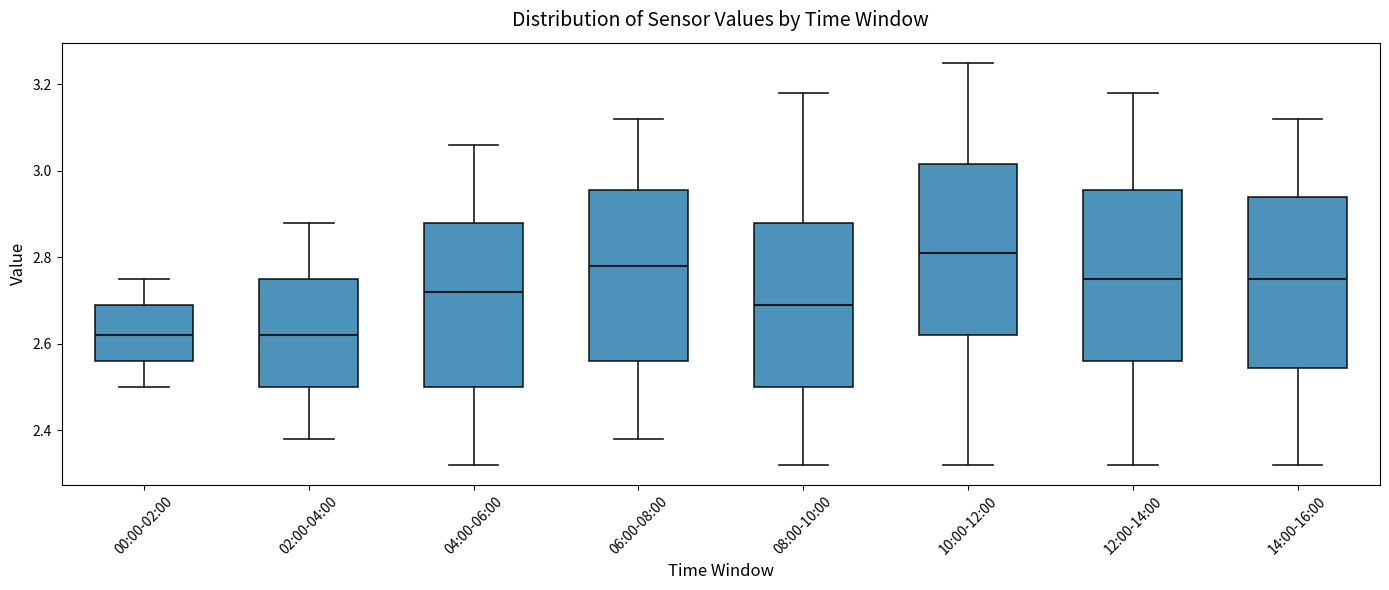

Where is the lower edge of the box for 00:00-02:00 on the y-axis? The values are not printed on the chart, so give them approximately, as read against the axis.

2.56